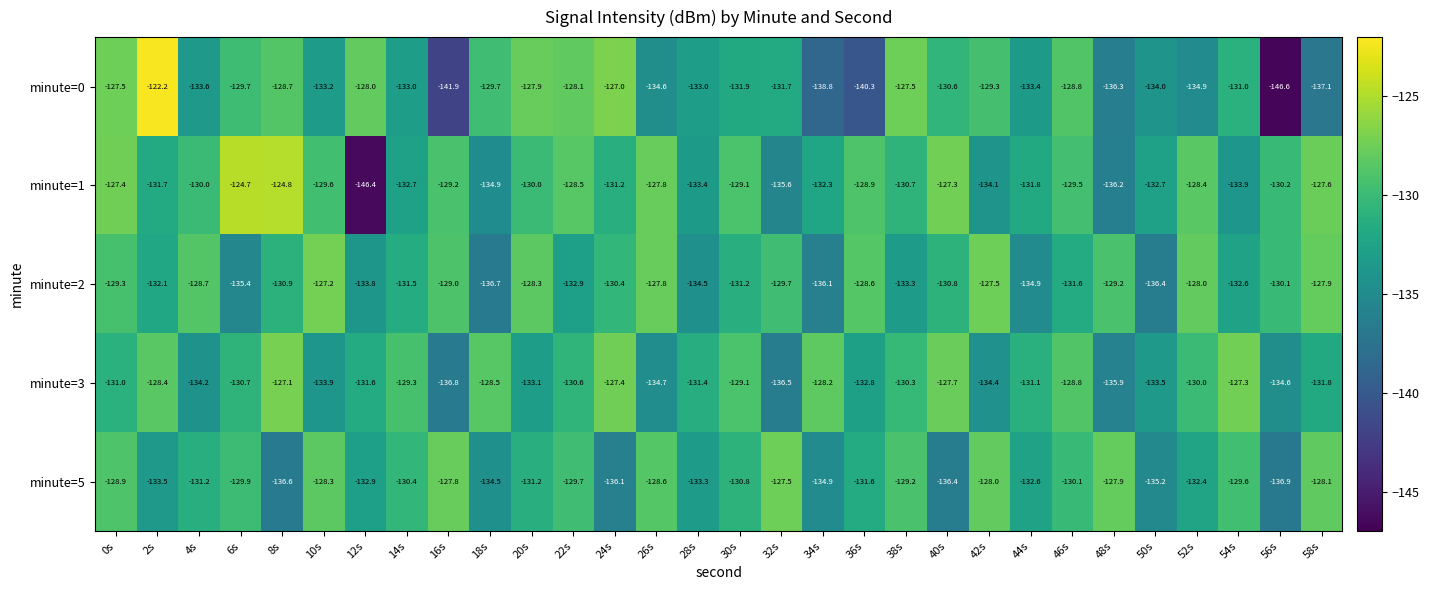

What is the total value across all series at 34s?

-670.3